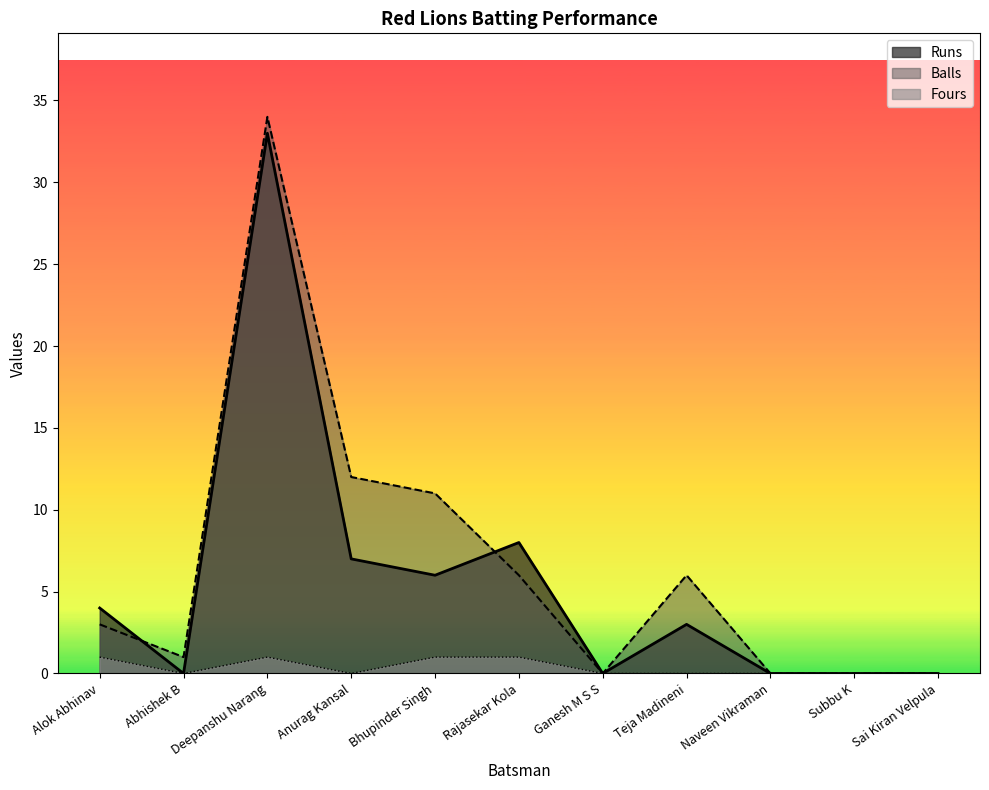

Which series ends up on top after the final intersection of Balls and Runs?

Runs